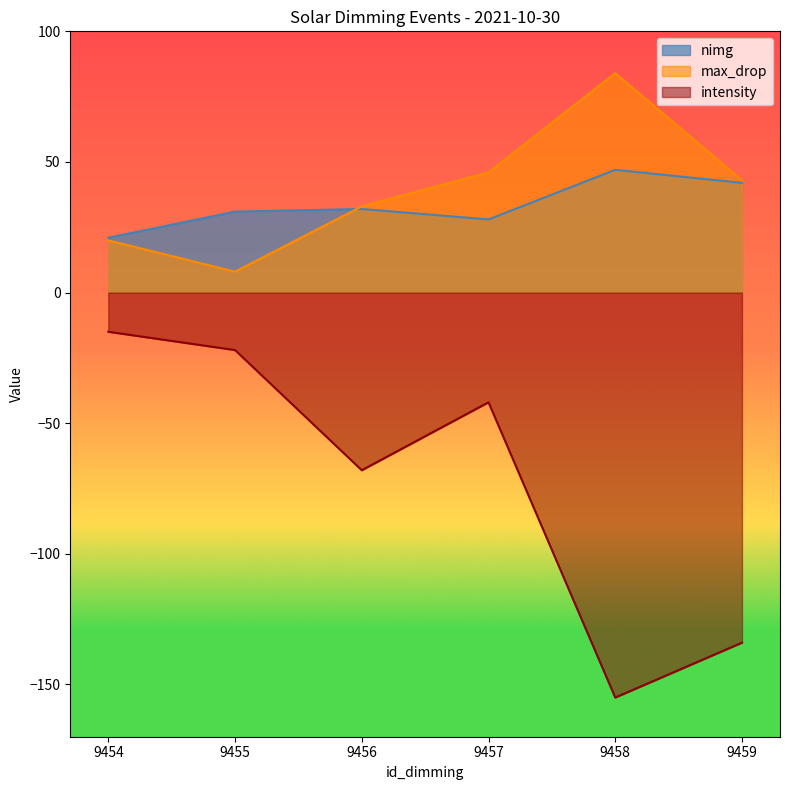

How many values in the max_drop series are below 43?

3